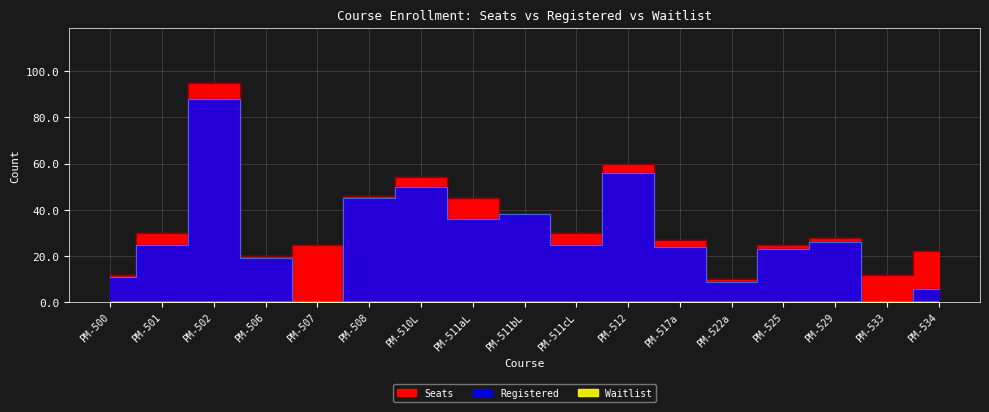

Reading right to left, what are all the values shown in this chart?

Seats: 22	12	28	25	10	27	60	30	38	45	54	46	25	20	95	30	12
Registered: 6	0	26	23	9	24	56	25	38	36	50	45	0	19	88	25	11